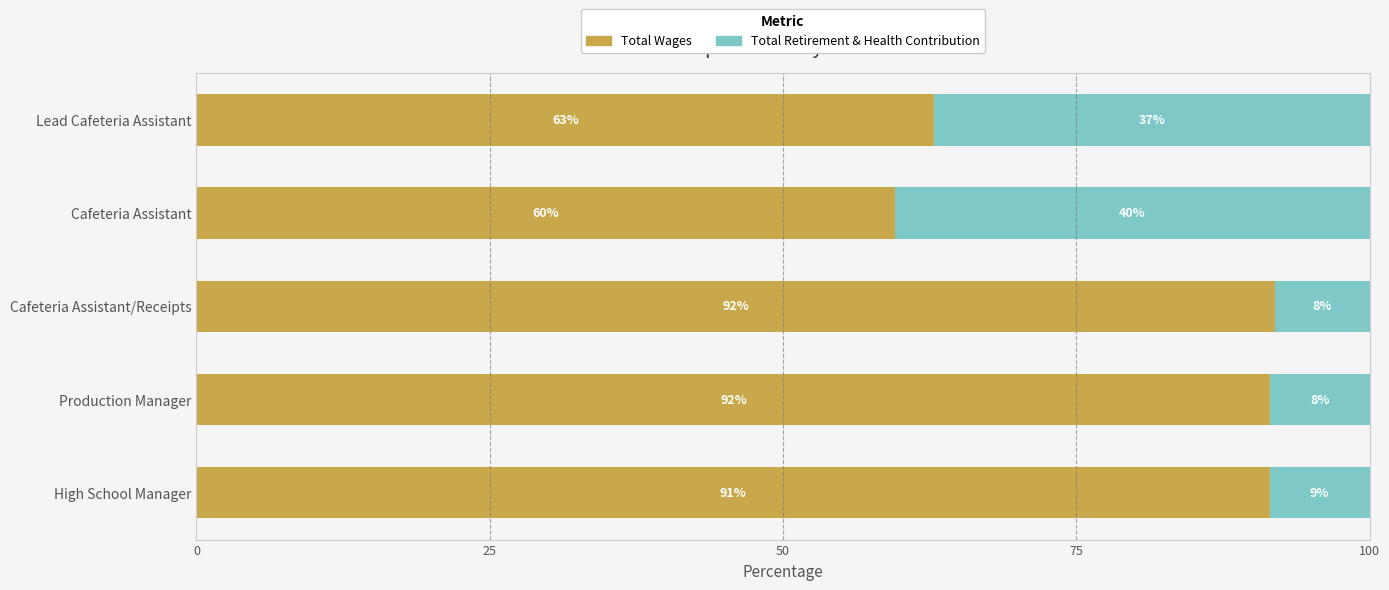

What are all the series names shown in the legend?

Total Wages, Total Retirement & Health Contribution